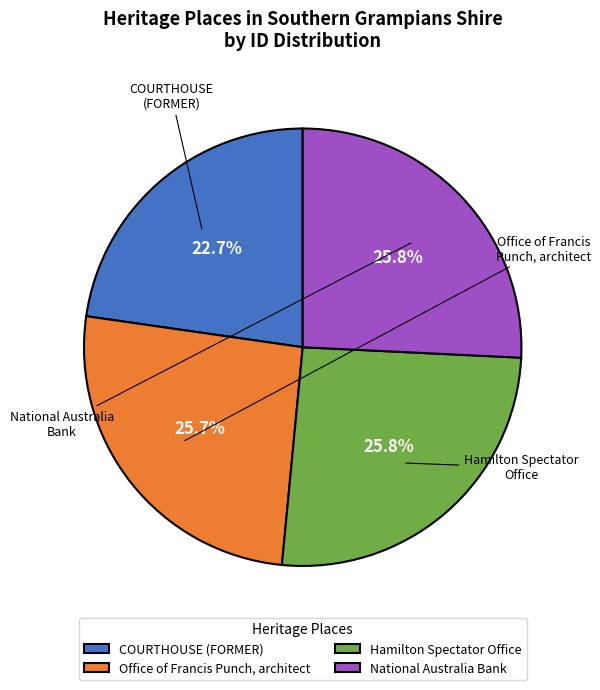

Which has a higher value, COURTHOUSE (FORMER) or Office of Francis Punch, architect?

Office of Francis Punch, architect